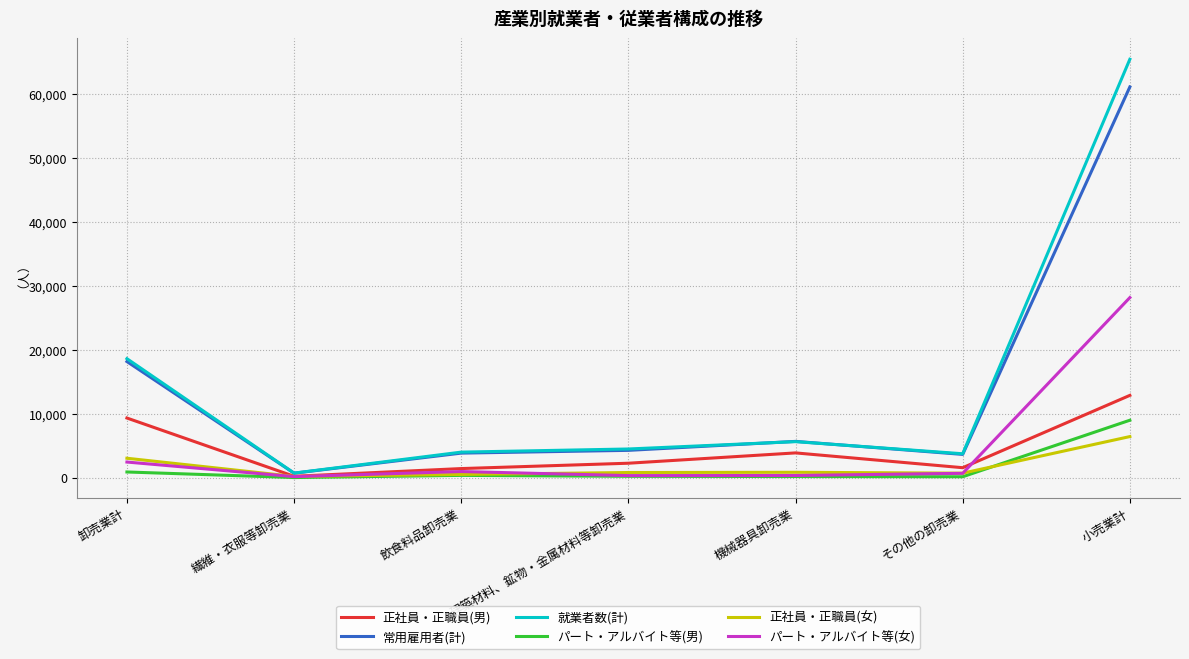

Is it true that 正社員・正職員(男) equals 19627 at 小売業計?

False